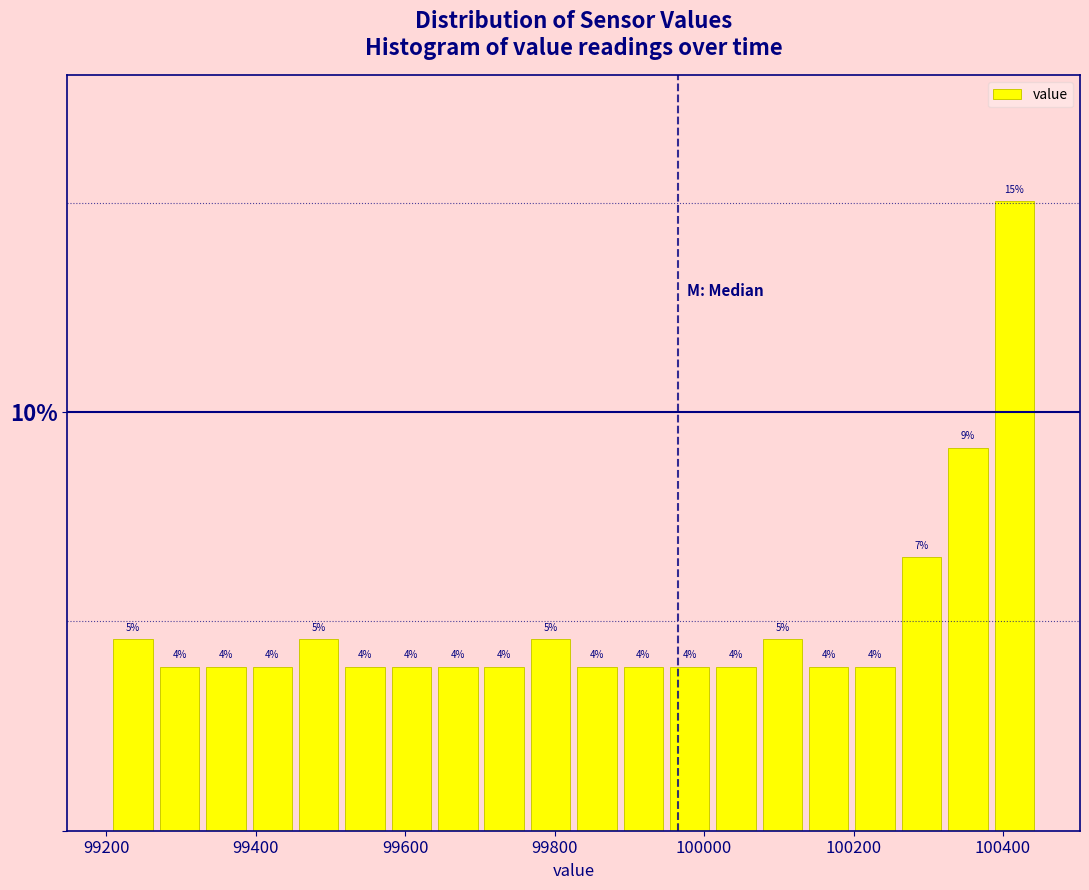

Around what value on the x-axis is the tallest bar? Give the approximate position of its centre, as read against the axis.

100420